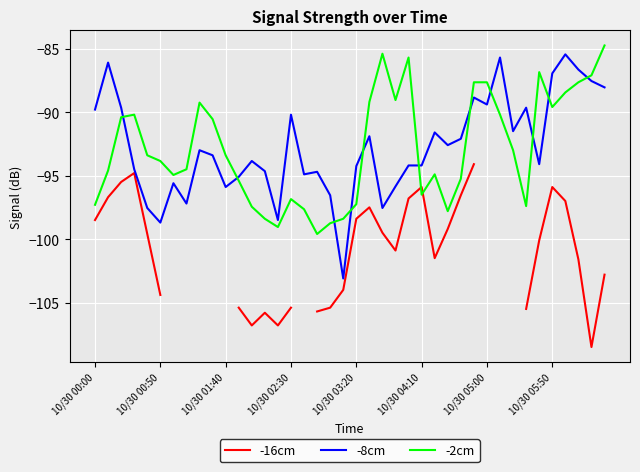

Which series has the largest range (max minus min)?

-8cm